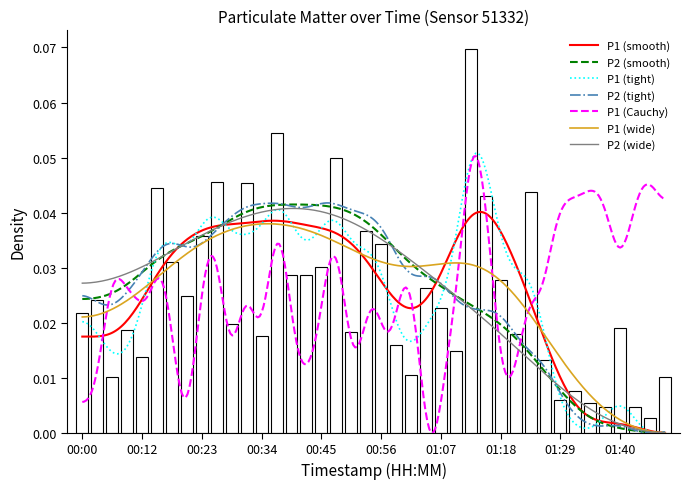

What is the difference between the maximum and minimum values?

0.1